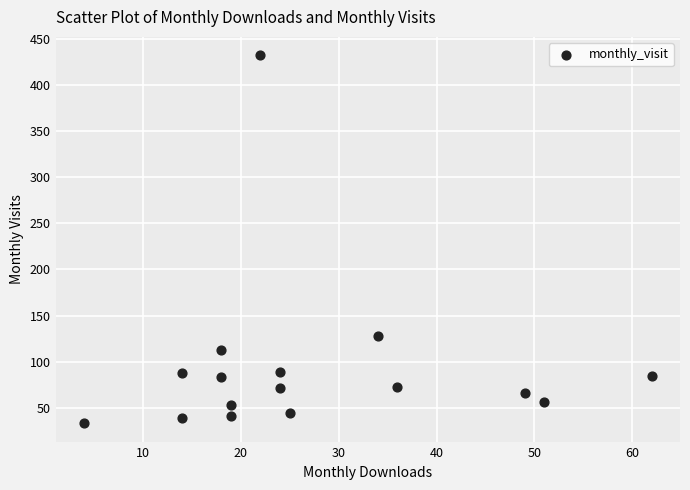

What Y value in the scatter plot is closest to 232?

128